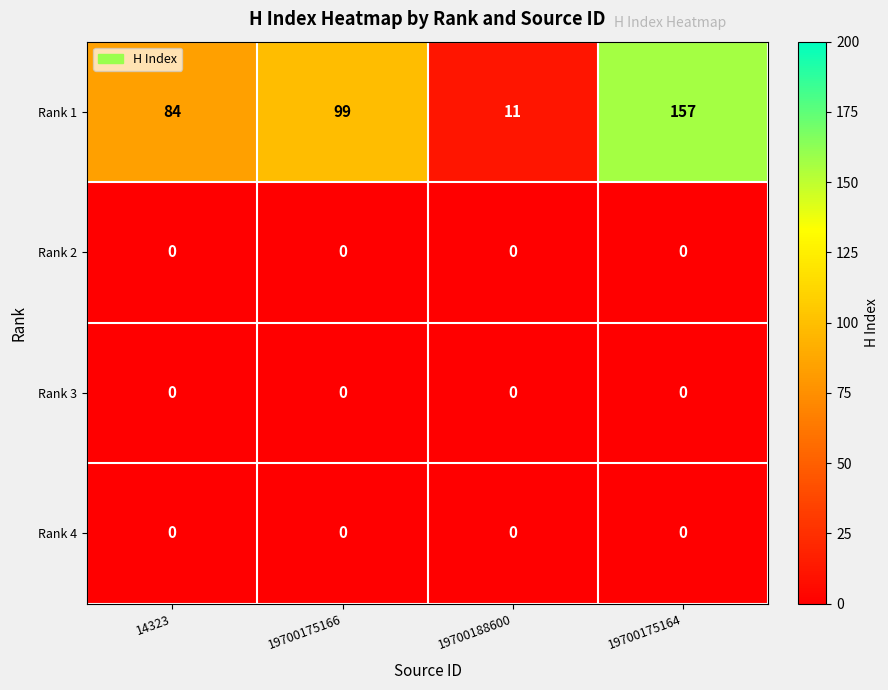

Reading left to right, what are all the values shown in this chart?

Rank 1: 84	99	11	157
Rank 2: 0	0	0	0
Rank 3: 0	0	0	0
Rank 4: 0	0	0	0